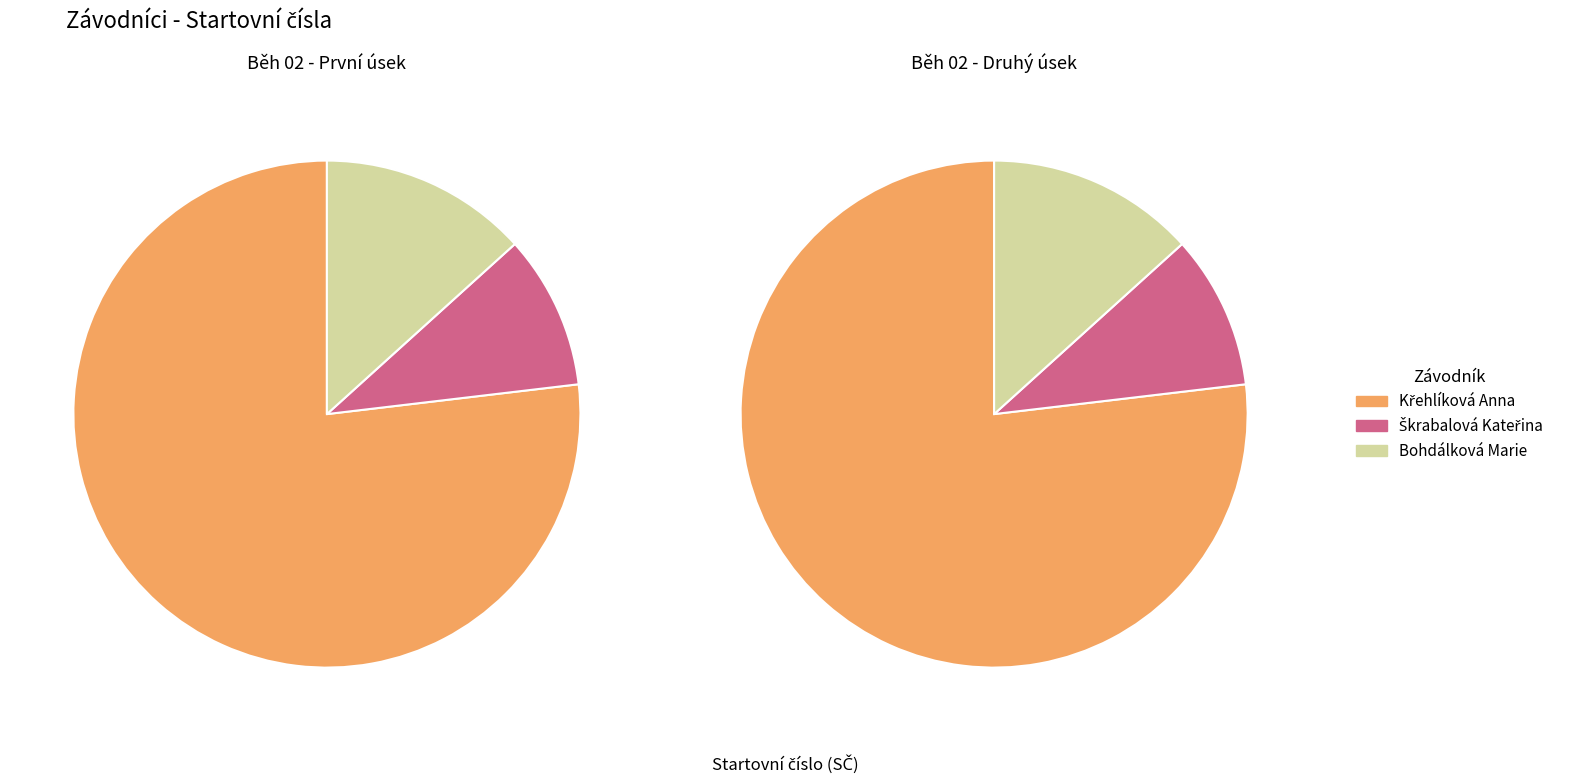

To the nearest percent, what is the combined percentage of Bohdálková Marie and Křehlíková Anna?

90%